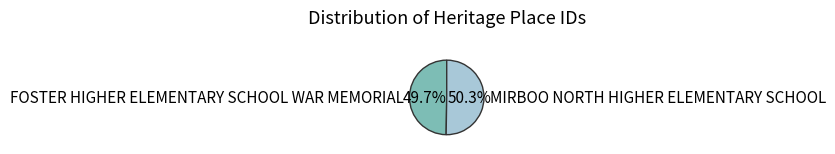

What is the largest slice in the pie chart?

MIRBOO NORTH HIGHER ELEMENTARY SCHOOL